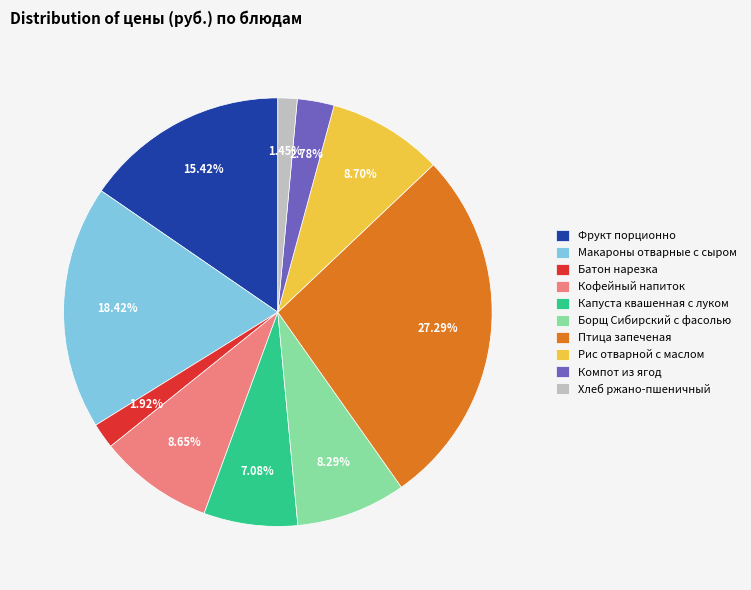

Count the number of slices in the pie.

10